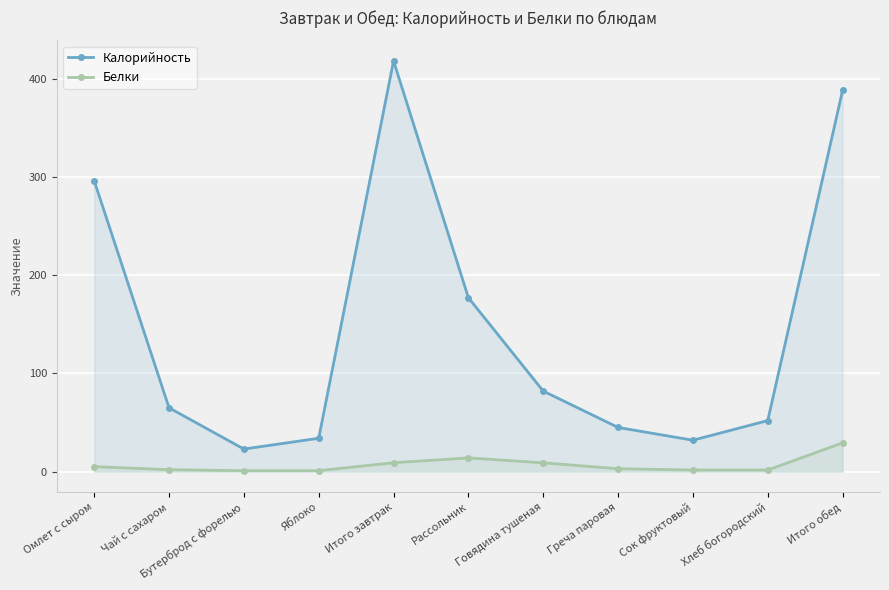

What is the value of the Белки point at the 8th from the left?

3.0